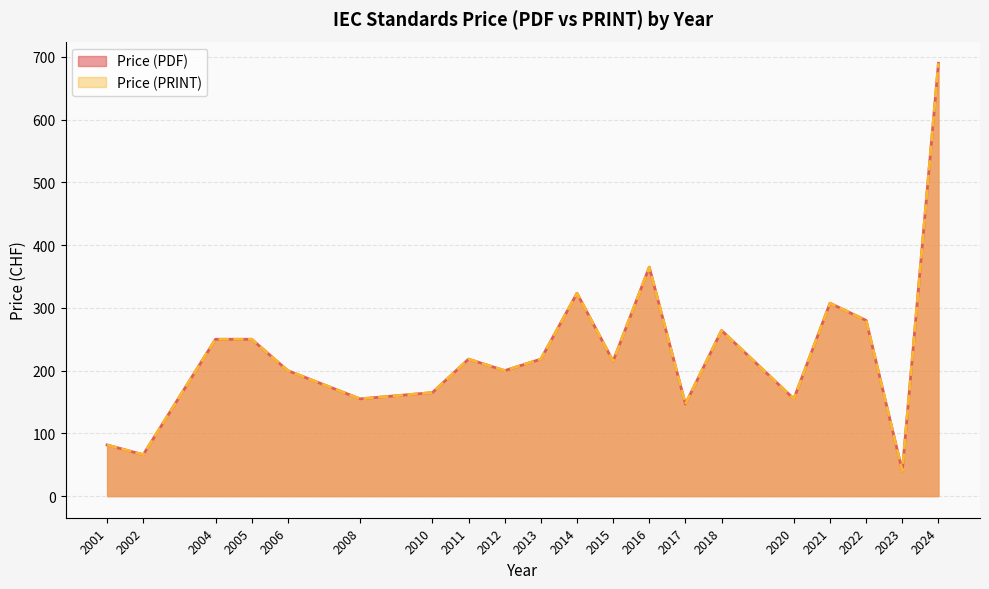

Where does the Price (PRINT) series first go above 200?

2004